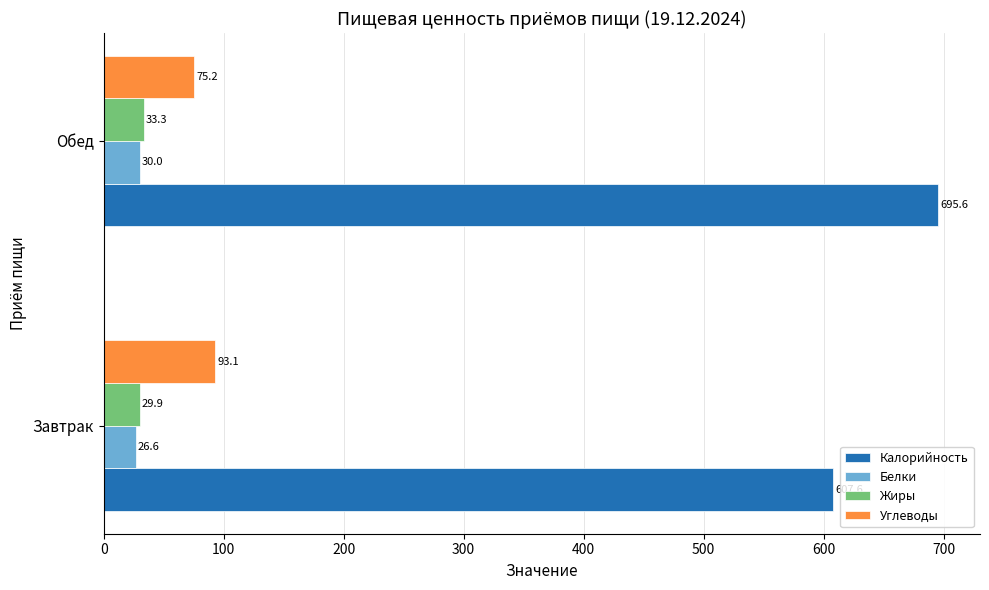

Rank the categories by Углеводы value from lowest to highest.

Обед, Завтрак